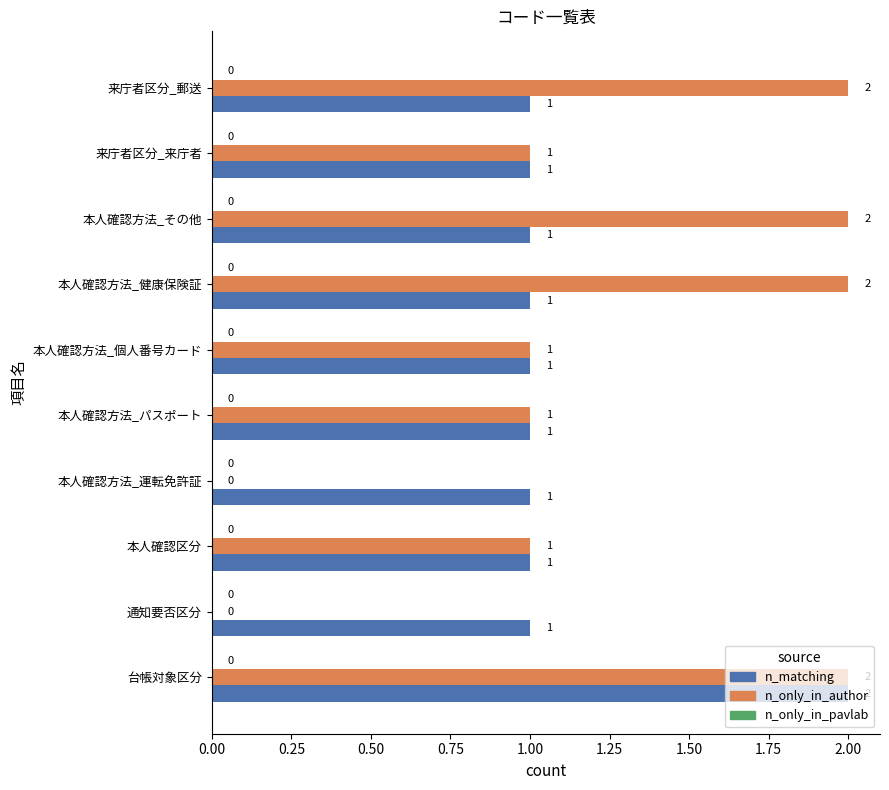

Is it true that n_matching equals 2 at 本人確認方法_運転免許証?

False